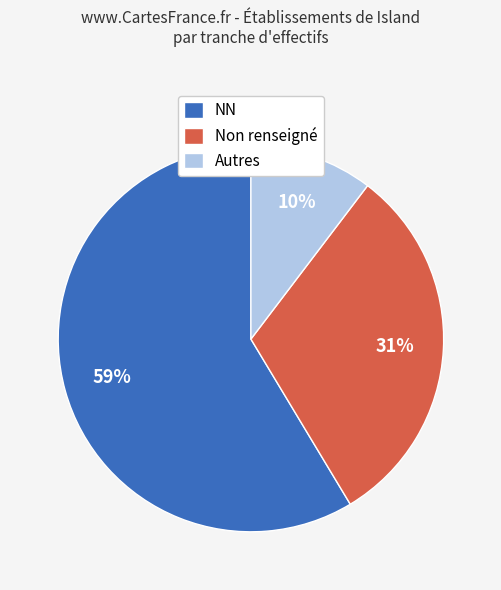

Rank the categories by value from highest to lowest.

NN, Non renseigné, Autres